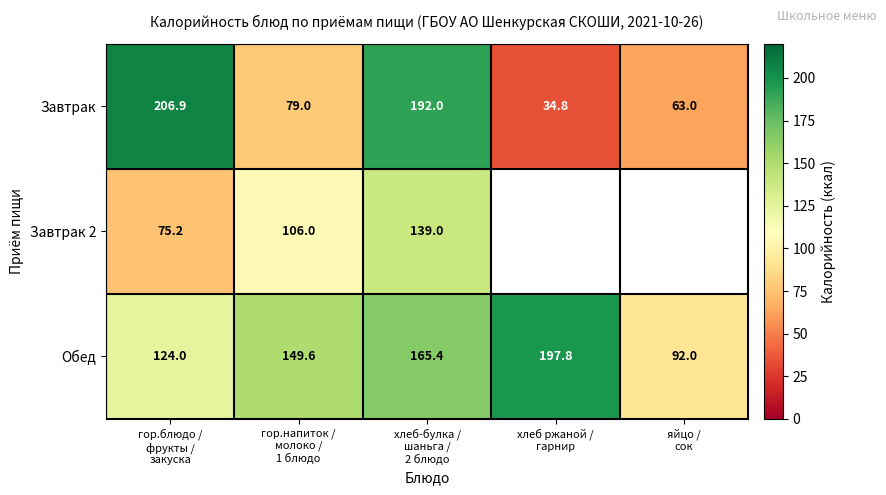

What is the difference between the maximum and minimum values in the Обед series?

105.8